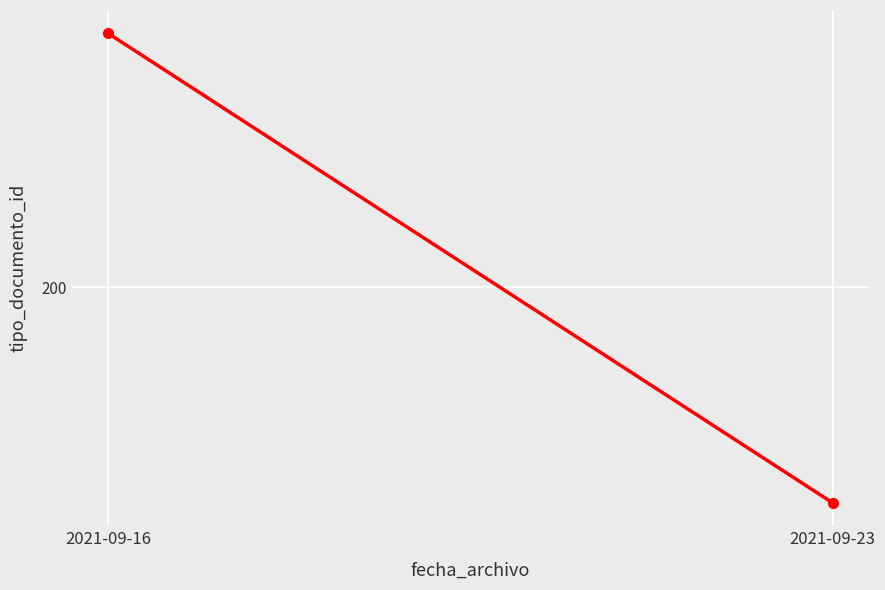

What is the difference between the maximum and minimum values?

74